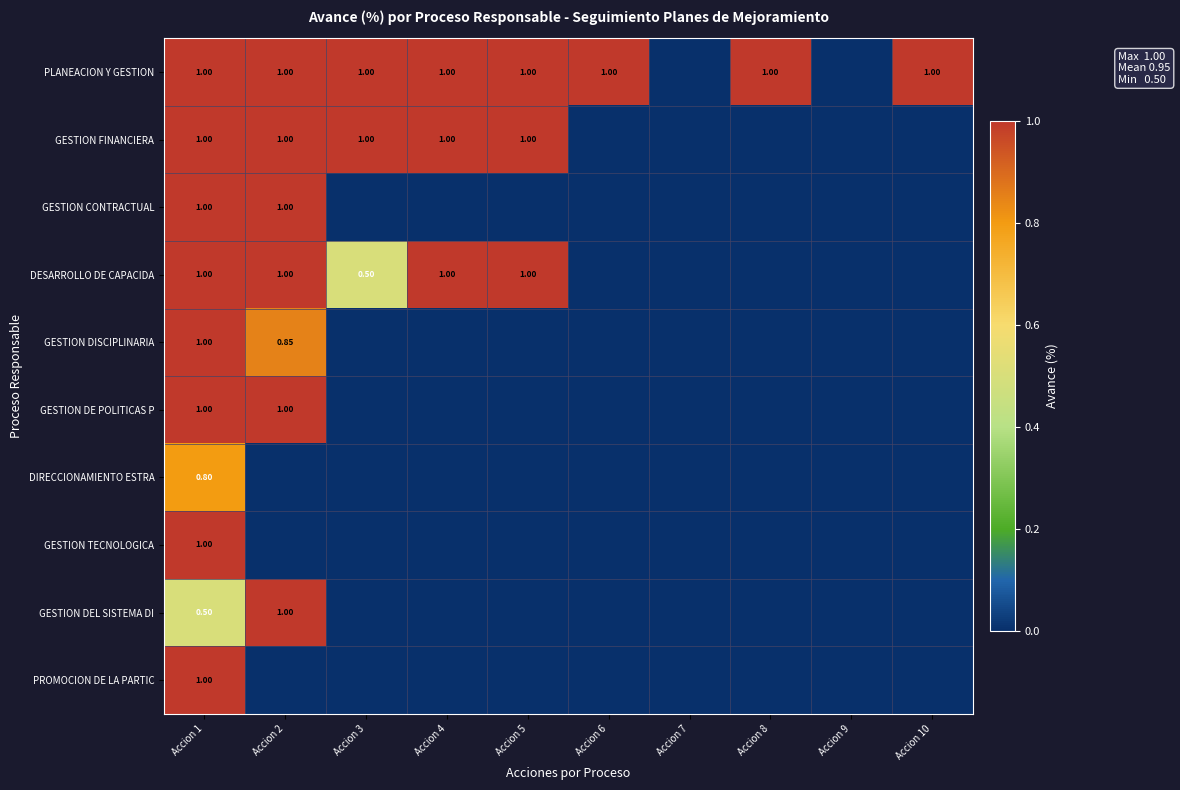

How many values in GESTION CONTRACTUAL are above zero?

2